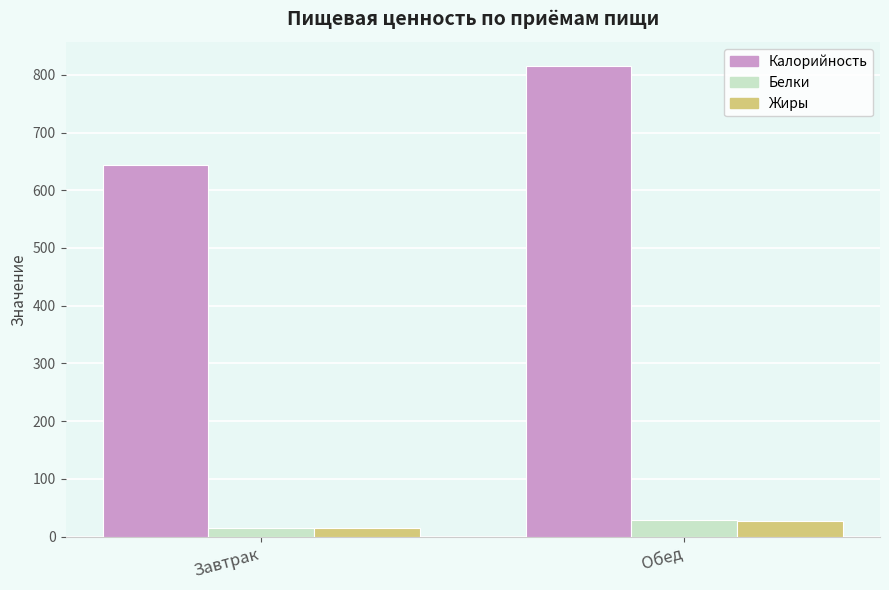

Is the value of Белки at Обед greater than the value of Жиры at Завтрак?

Yes